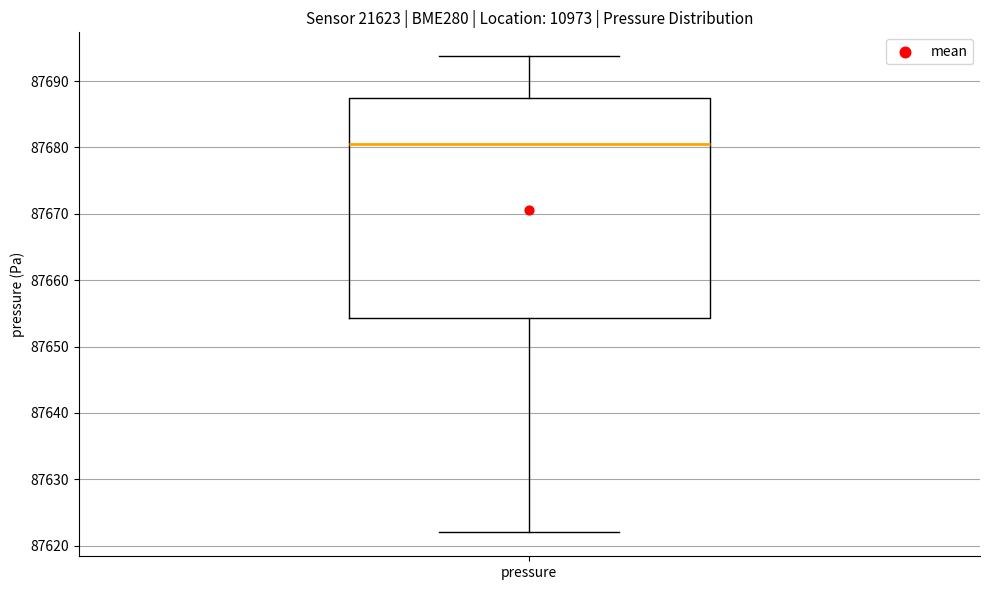

Read this box plot against the y-axis: the position of the median line, the range covered by the box, and the ends of both whiskers. The values are not printed on the chart, so give them approximately, as read against the axis.

median 87681, box 87654 to 87687, whiskers 87622 to 87694